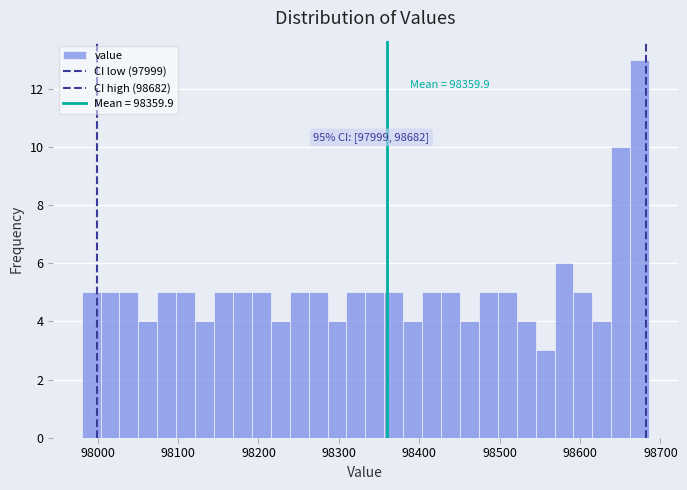

Read against the x-axis, roughly where is the centre of the tallest bar?

98670